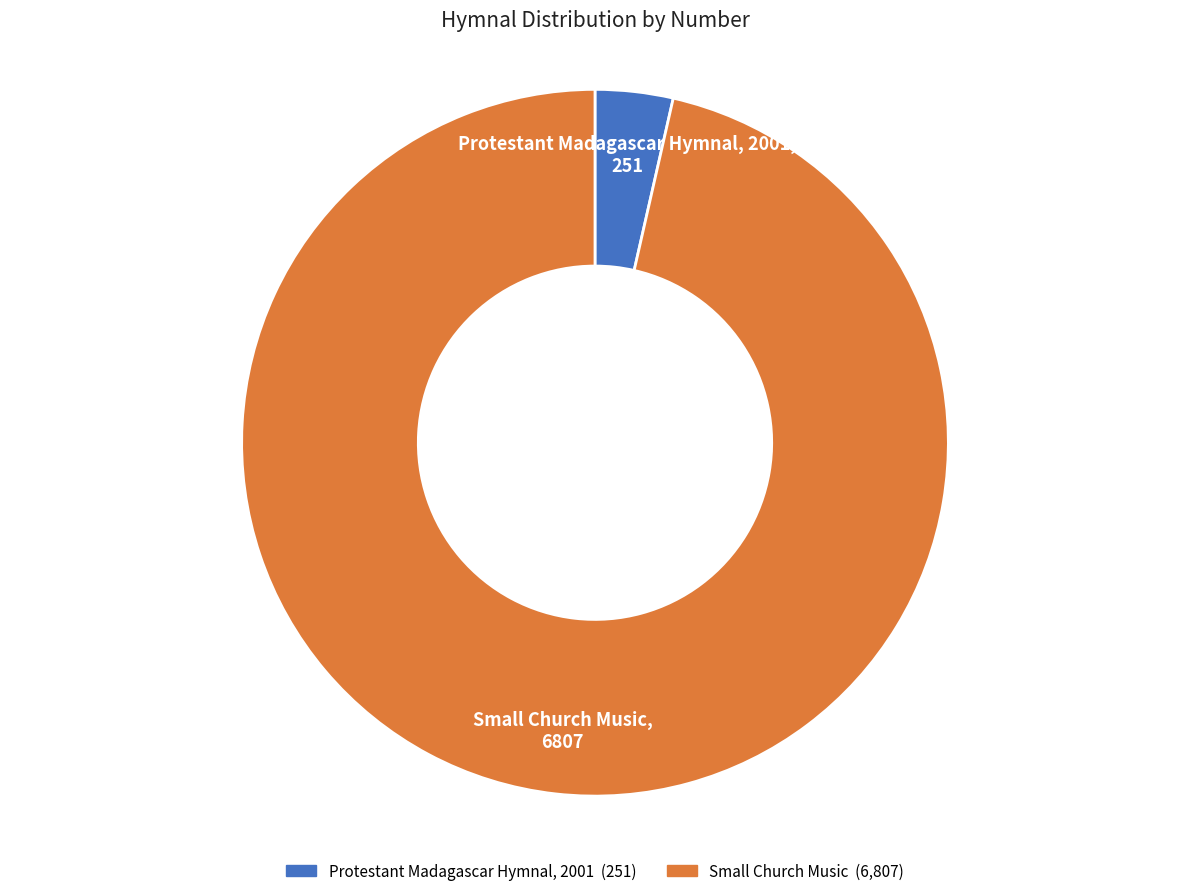

Rank the categories by value from lowest to highest.

Protestant Madagascar Hymnal, 2001, Small Church Music